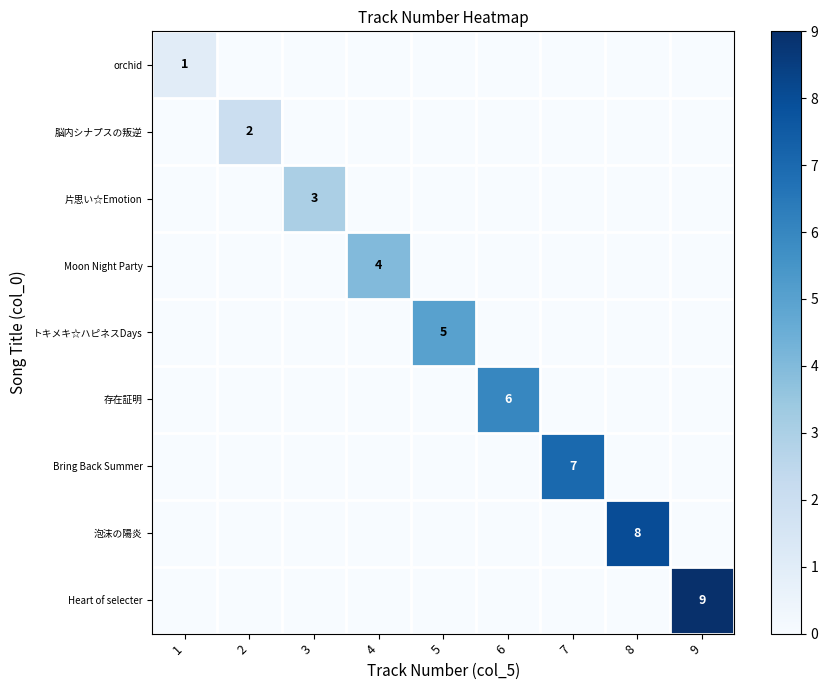

The value of 片思い☆Emotion at 5 is 0. True or false?

True